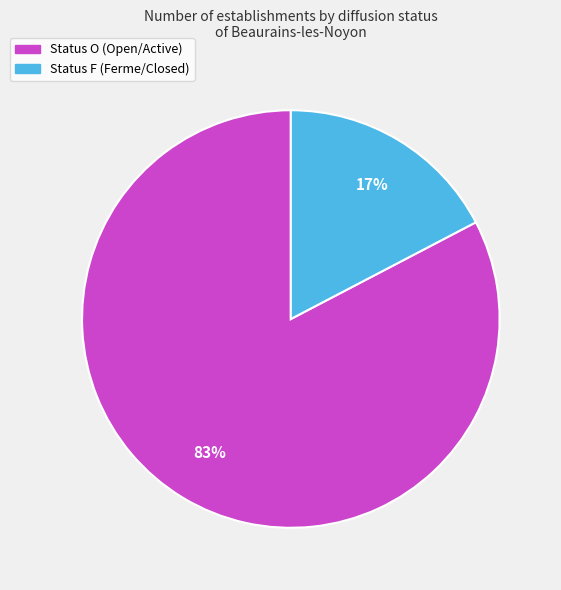

To the nearest percent, what is the average slice percentage?

50%